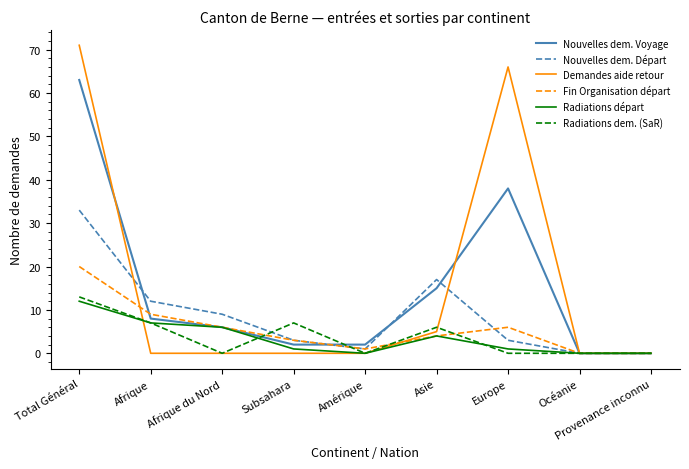

What is the maximum value shown in the chart?

71